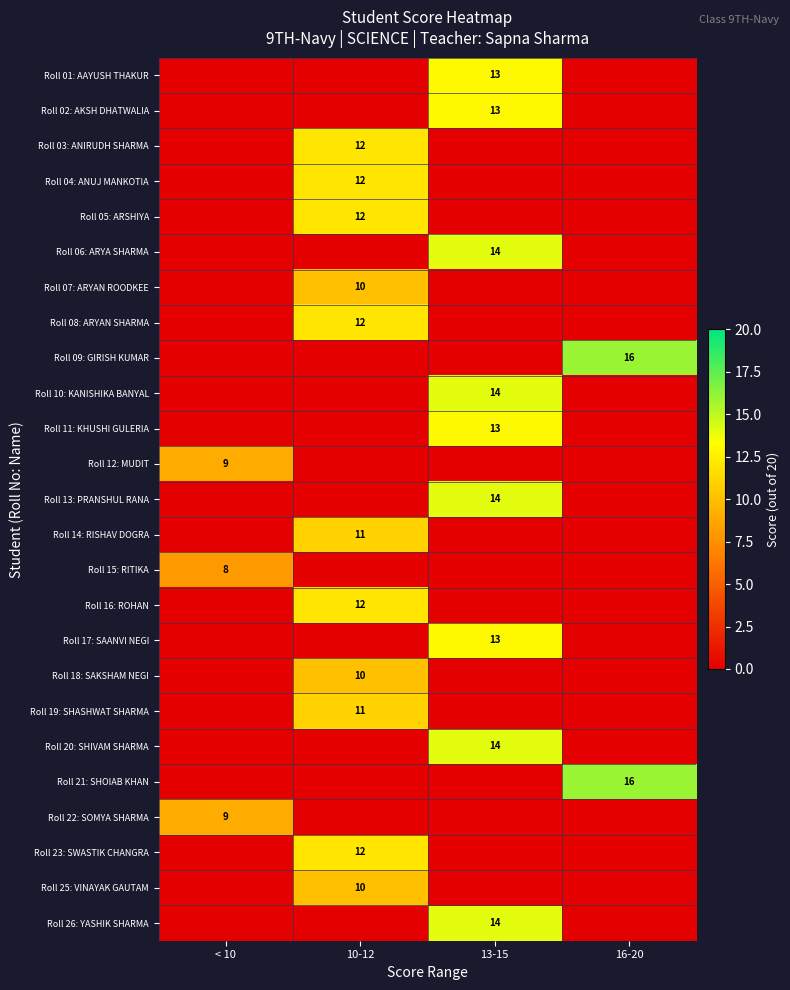

Is it true that Roll 23: SWASTIK CHANGRA equals 8 at 10-12?

False